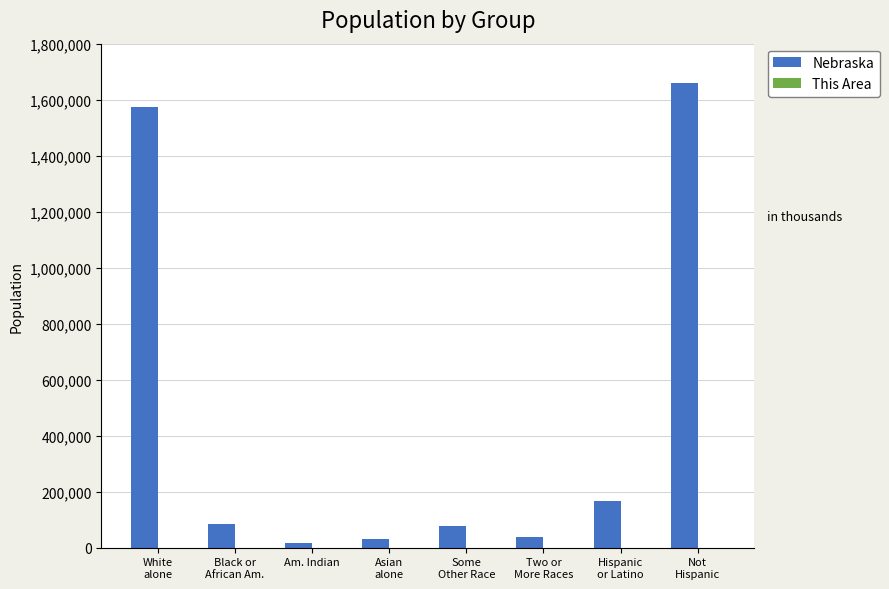

Which series has the largest total across all categories?

Nebraska